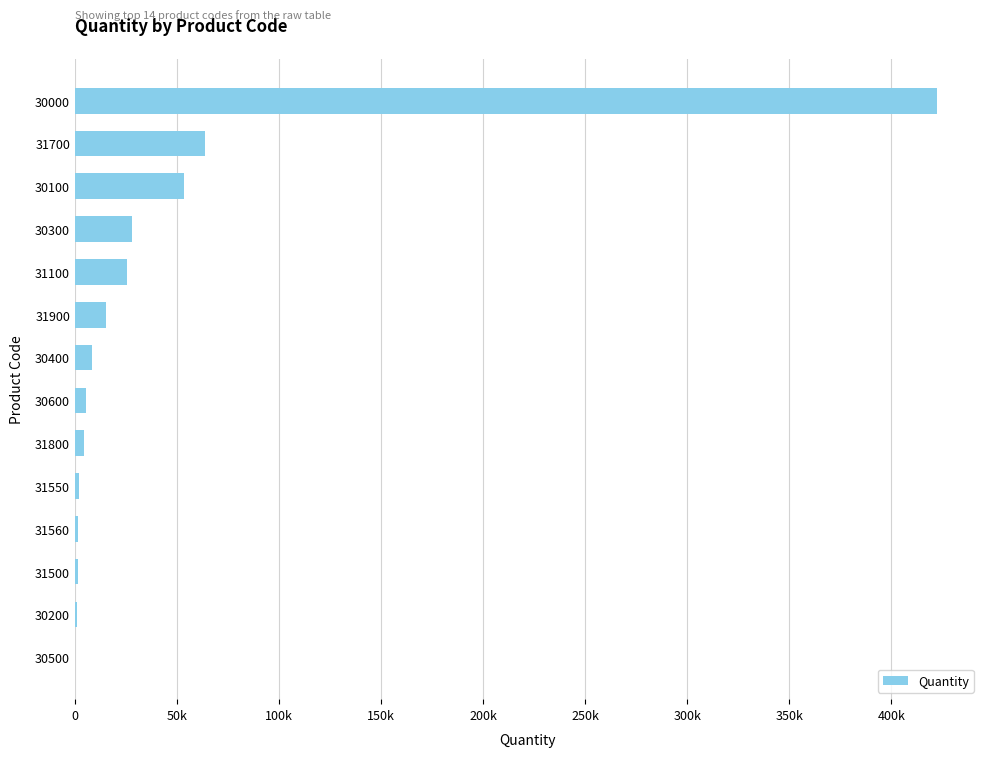

Count the number of data series in this chart.

1